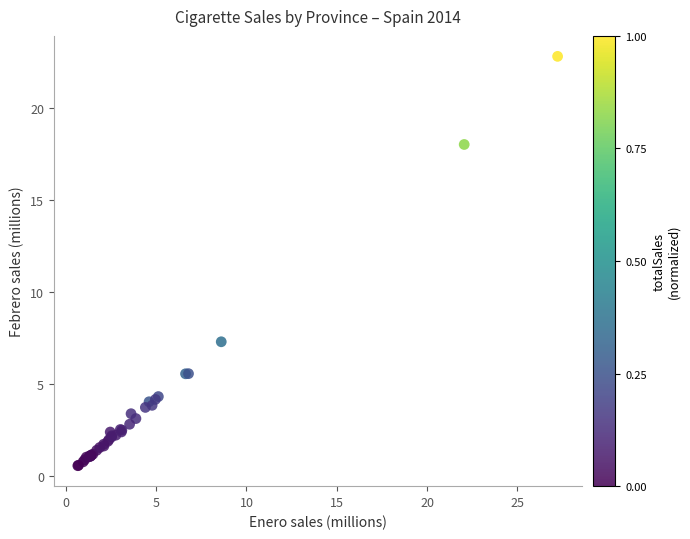

What Y value in the scatter plot is closest to 11?

7.3